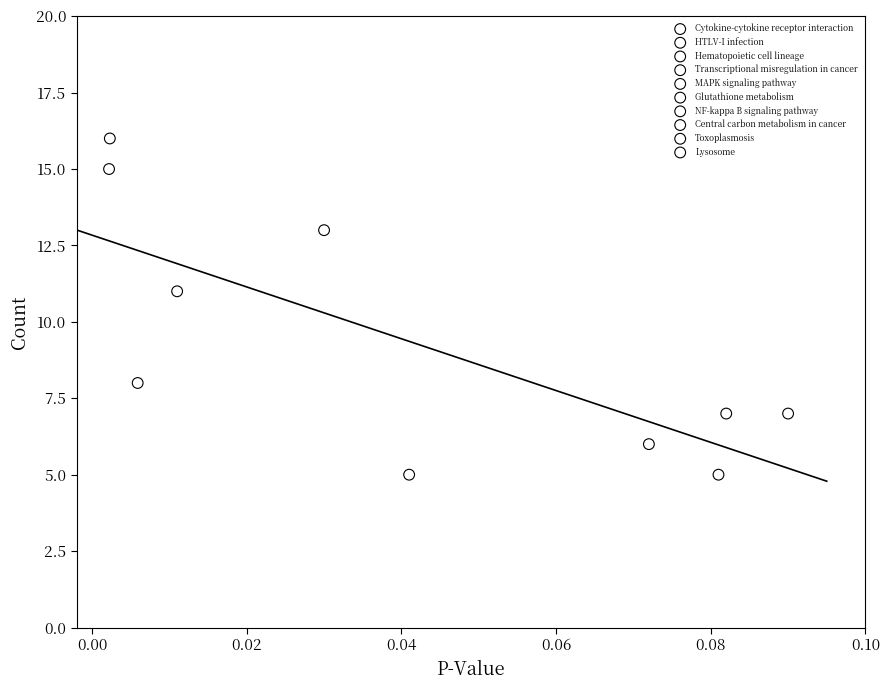

What are all the series names shown in the legend?

Cytokine-cytokine receptor interaction, HTLV-I infection, Hematopoietic cell lineage, Transcriptional misregulation in cancer, MAPK signaling pathway, Glutathione metabolism, NF-kappa B signaling pathway, Central carbon metabolism in cancer, Toxoplasmosis, Lysosome